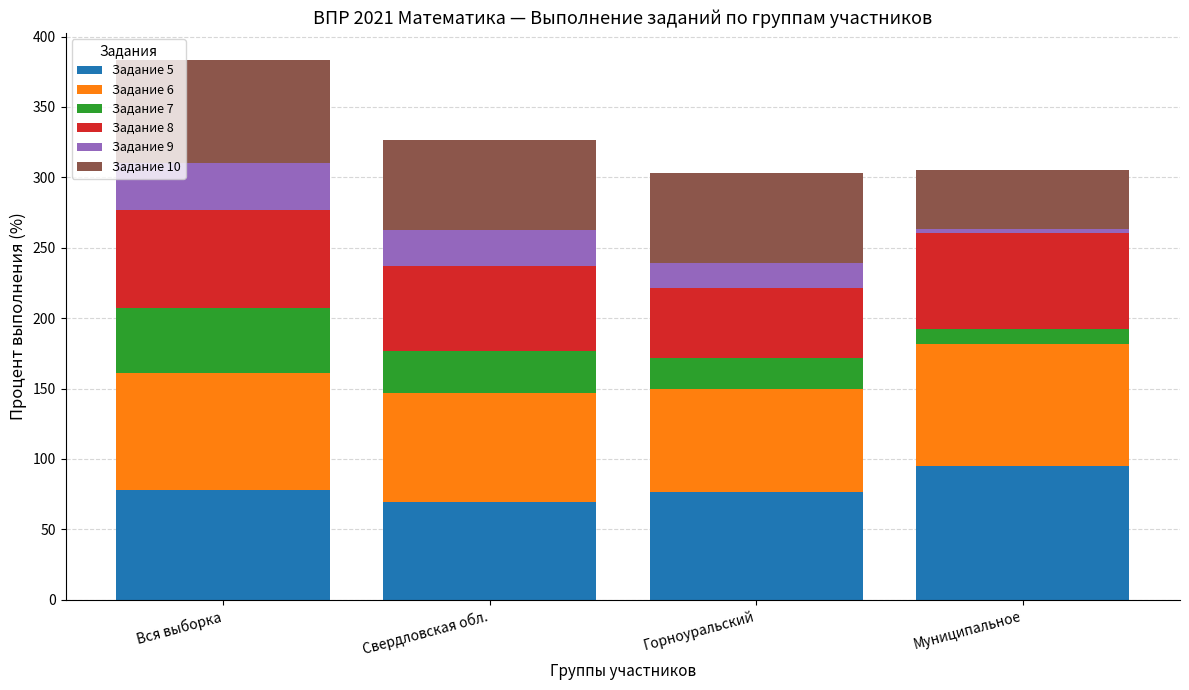

How many categories are shown in the chart?

4